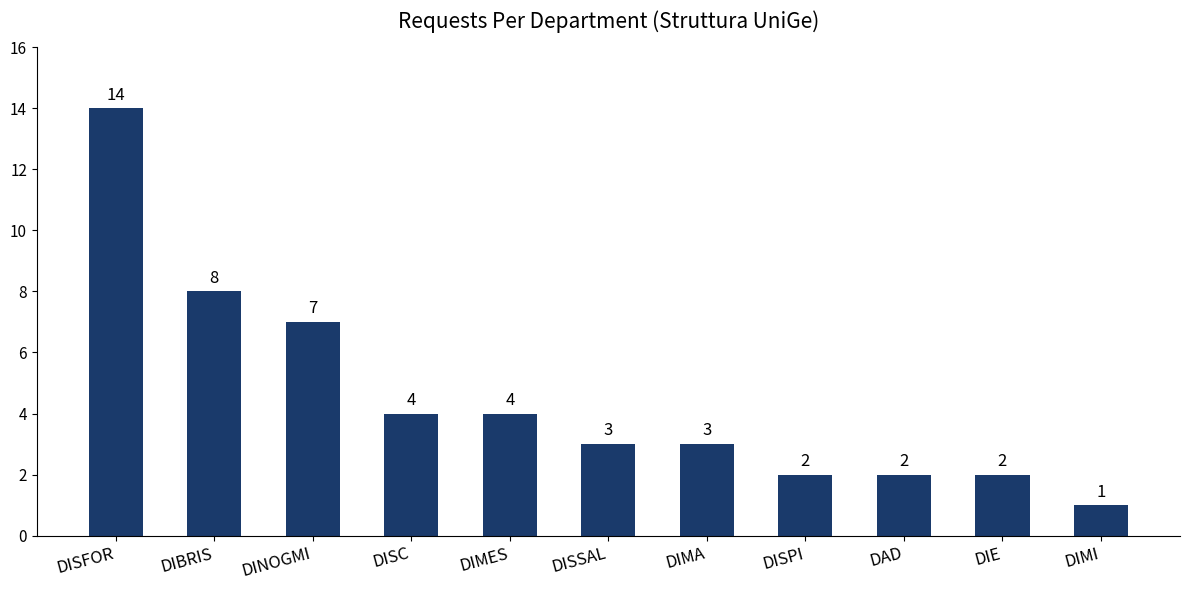

What is the approximate value at DISSAL?

3